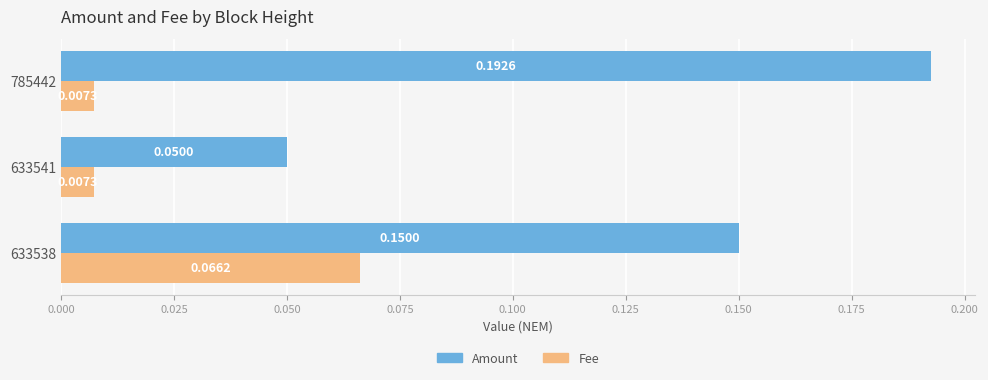

Between 633538 and 633541, which series saw the biggest shift?

Amount